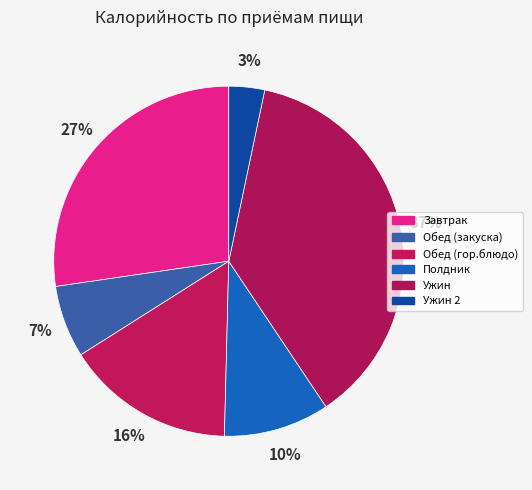

How many segments does this pie chart have?

6